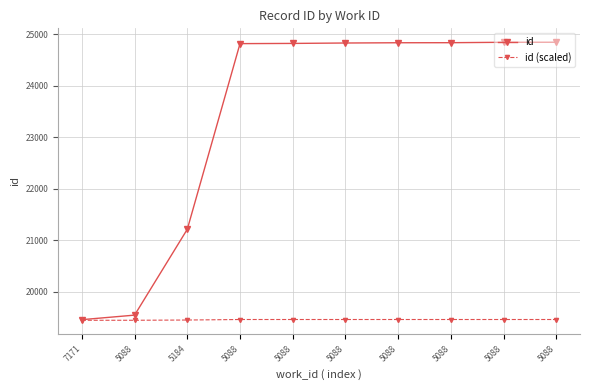

Between 5184 and 5088, which series saw the biggest shift?

id